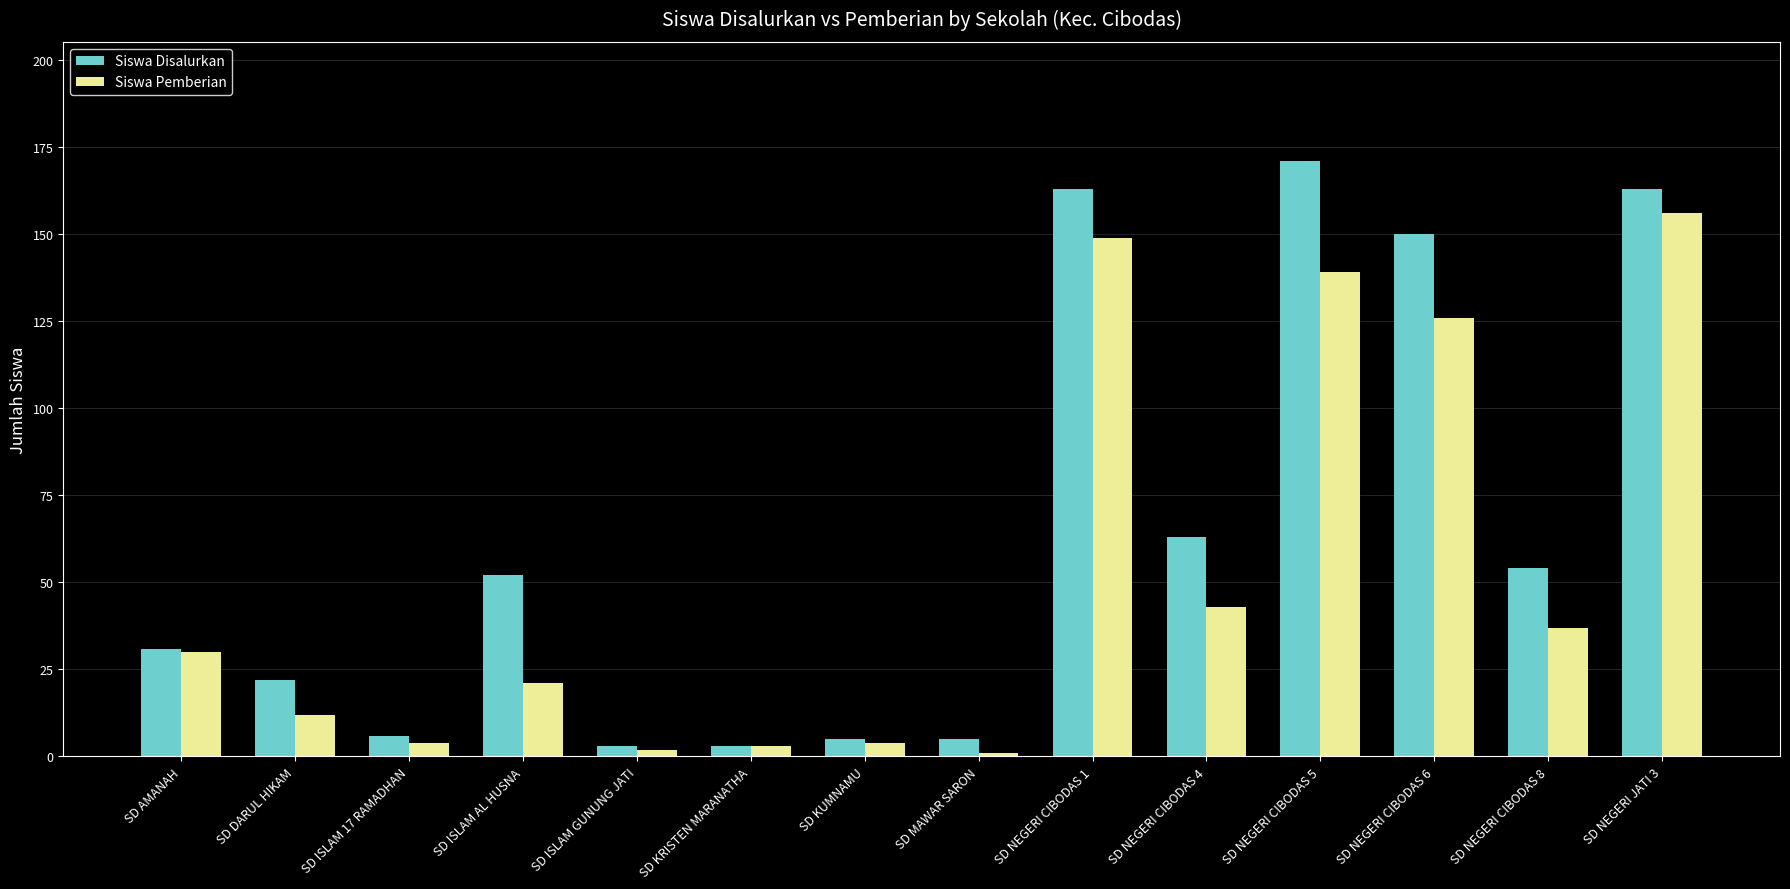

Reading left to right, extract all data points from this chart.

Siswa Disalurkan: SD AMANAH=31	SD DARUL HIKAM=22	SD ISLAM 17 RAMADHAN=6	SD ISLAM AL HUSNA=52	SD ISLAM GUNUNG JATI=3	SD KRISTEN MARANATHA=3	SD KUMNAMU=5	SD MAWAR SARON=5	SD NEGERI CIBODAS 1=163	SD NEGERI CIBODAS 4=63	SD NEGERI CIBODAS 5=171	SD NEGERI CIBODAS 6=150	SD NEGERI CIBODAS 8=54	SD NEGERI JATI 3=163
Siswa Pemberian: SD AMANAH=30	SD DARUL HIKAM=12	SD ISLAM 17 RAMADHAN=4	SD ISLAM AL HUSNA=21	SD ISLAM GUNUNG JATI=2	SD KRISTEN MARANATHA=3	SD KUMNAMU=4	SD MAWAR SARON=1	SD NEGERI CIBODAS 1=149	SD NEGERI CIBODAS 4=43	SD NEGERI CIBODAS 5=139	SD NEGERI CIBODAS 6=126	SD NEGERI CIBODAS 8=37	SD NEGERI JATI 3=156